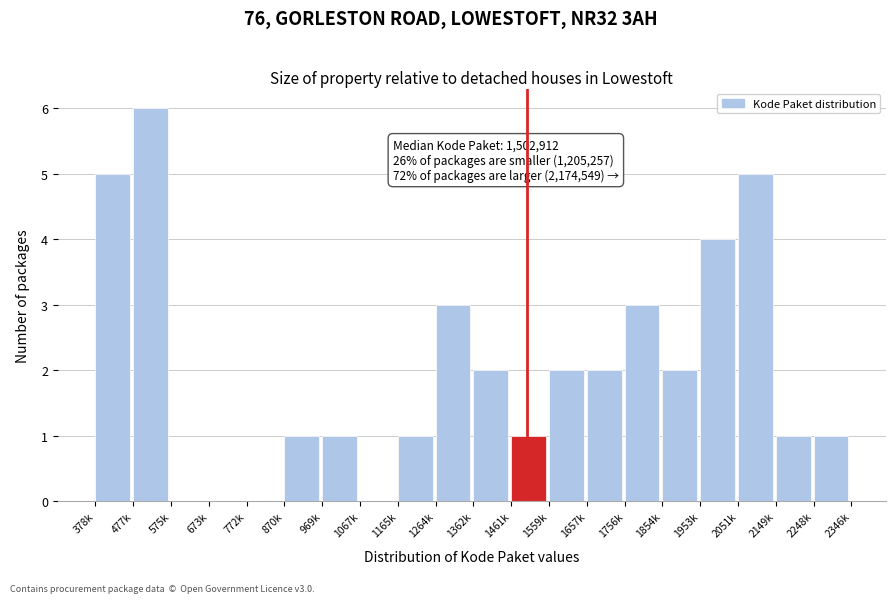

Reading left to right, what are all the values shown in this chart?

378k=5	477k=6	575k=0	673k=0	772k=0	870k=1	969k=1	1067k=0	1165k=1	1264k=3	1362k=2	1461k=1	1559k=2	1657k=2	1756k=3	1854k=2	1953k=4	2051k=5	2149k=1	2248k=1